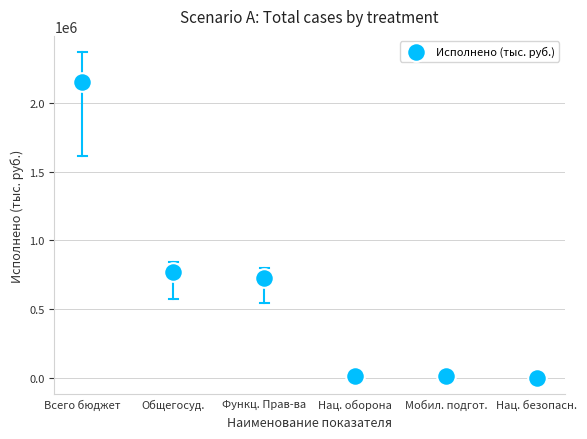

What Y value in the scatter plot is closest to 1076102?

766942.9